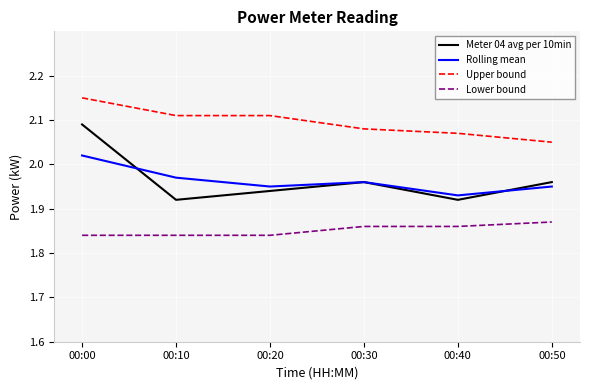

The Lower bound series shows 1.1 at 00:20. True or false?

False